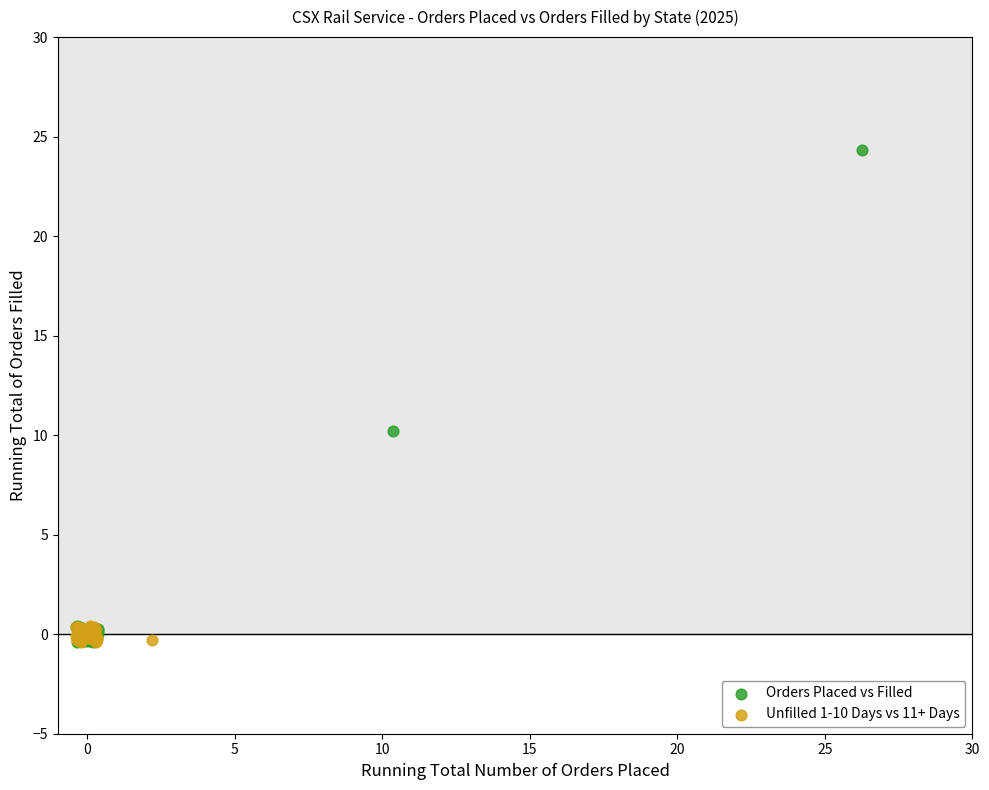

What are all the series names shown in the legend?

Orders Placed vs Filled, Unfilled 1-10 Days vs 11+ Days